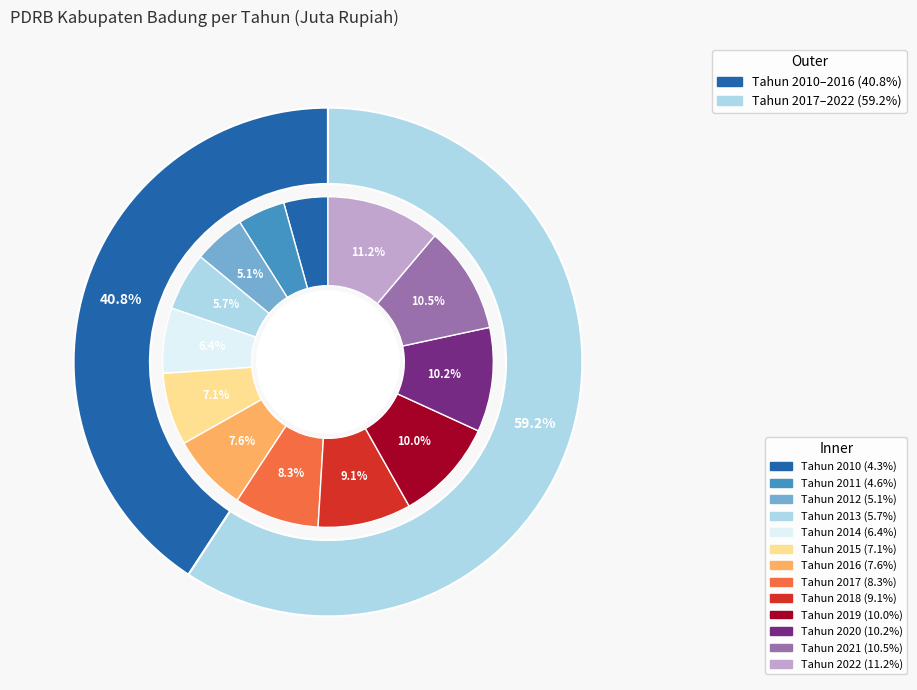

How much of the chart is everything except 2016?

92.4%